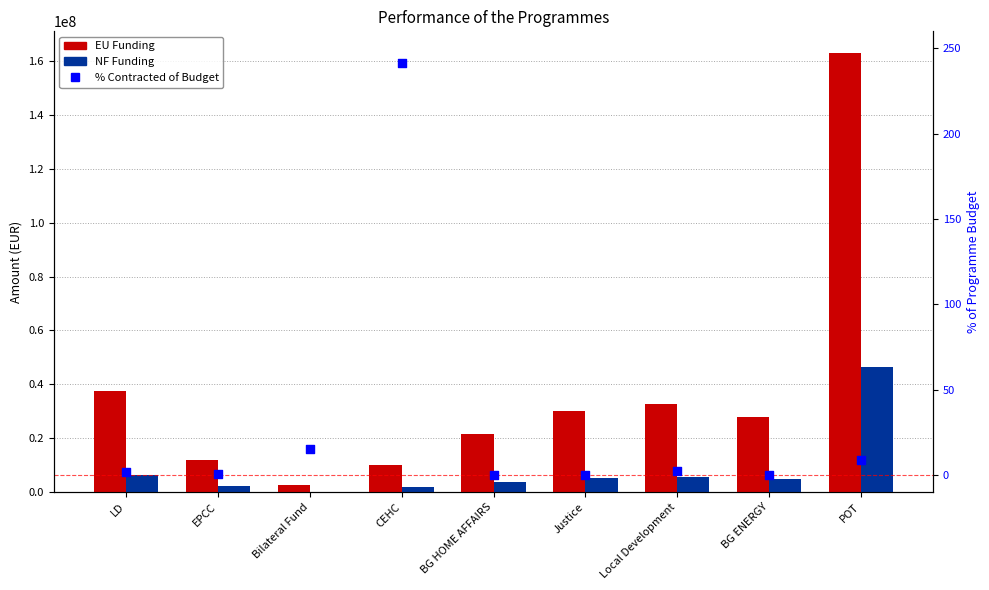

What are all the series names shown in the legend?

EU Funding, NF Funding, % Contracted of Budget